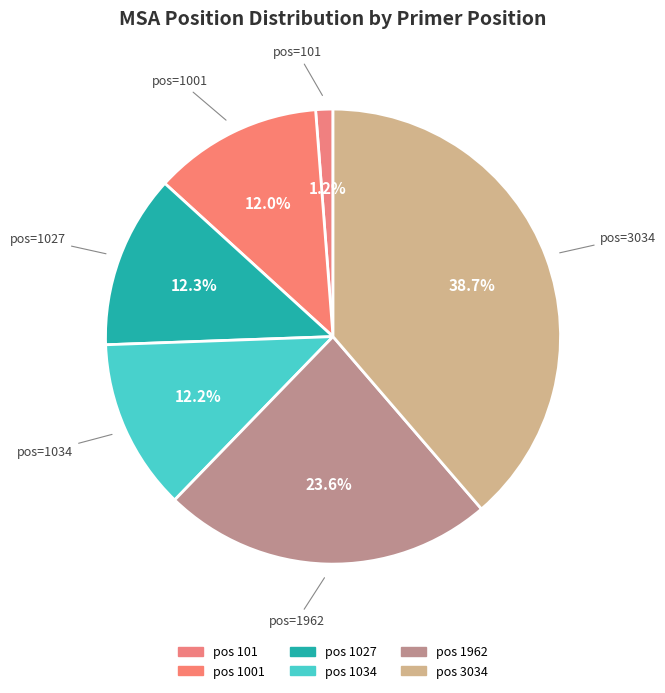

How many segments does this pie chart have?

6